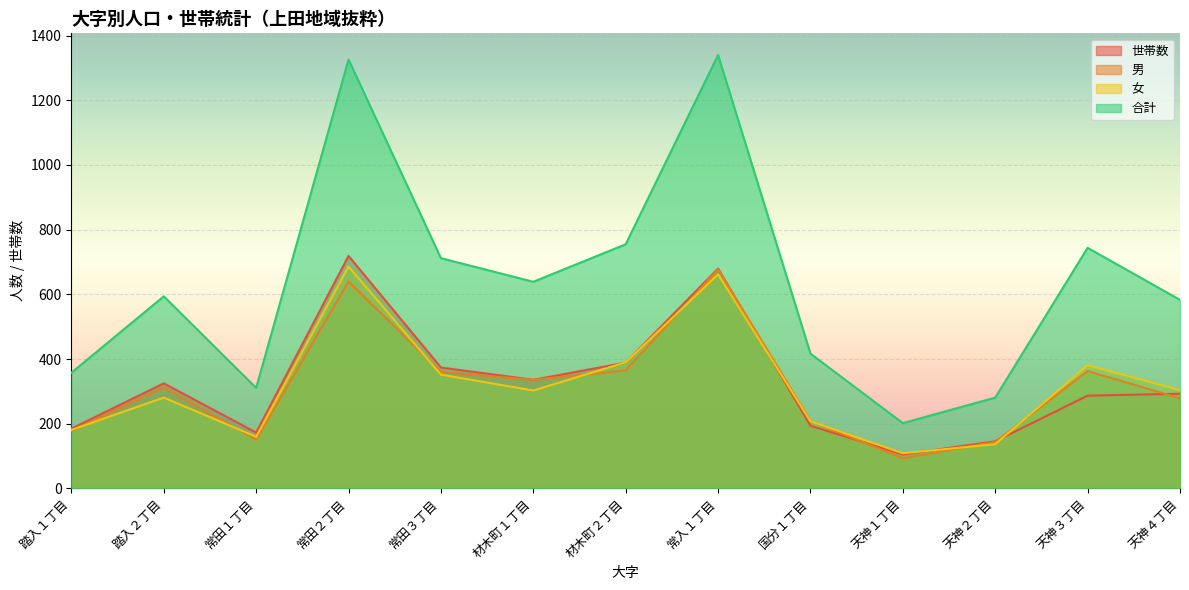

At which category does 世帯数 reach its first local peak?

踏入２丁目